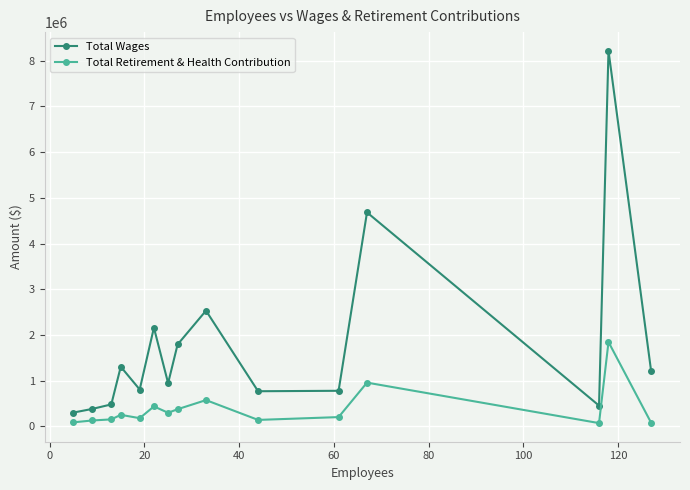

What are all the series names shown in the legend?

Total Wages, Total Retirement & Health Contribution